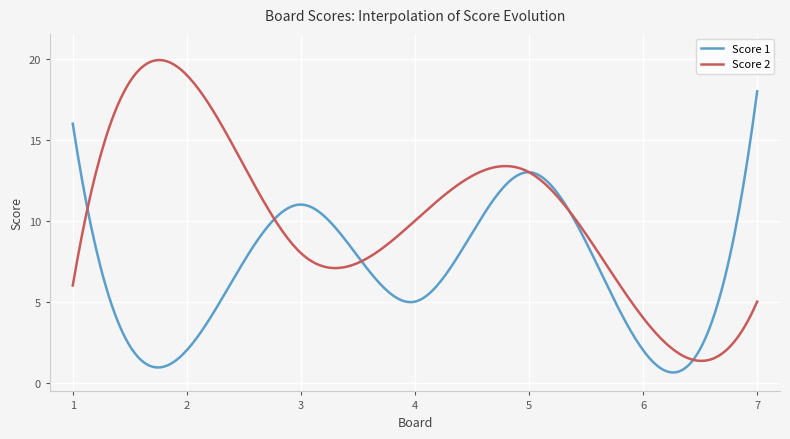

What is the highest value of the Score 2 series?

19.9